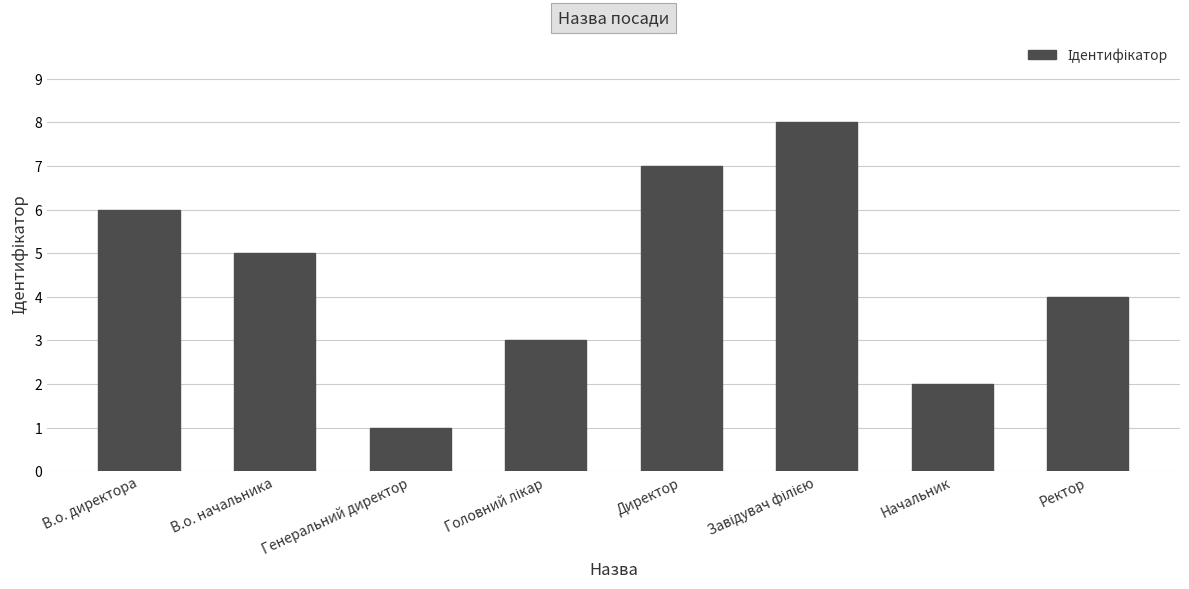

What position from the left is В.о. начальника?

2